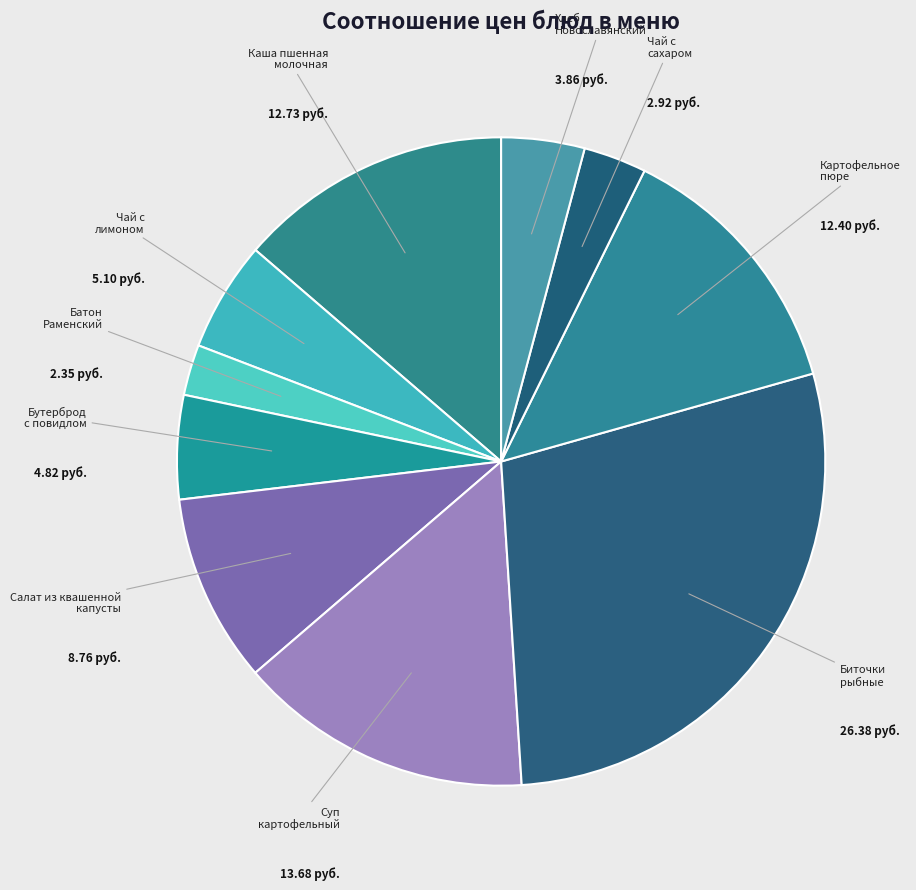

How many slices are in this pie chart?

10